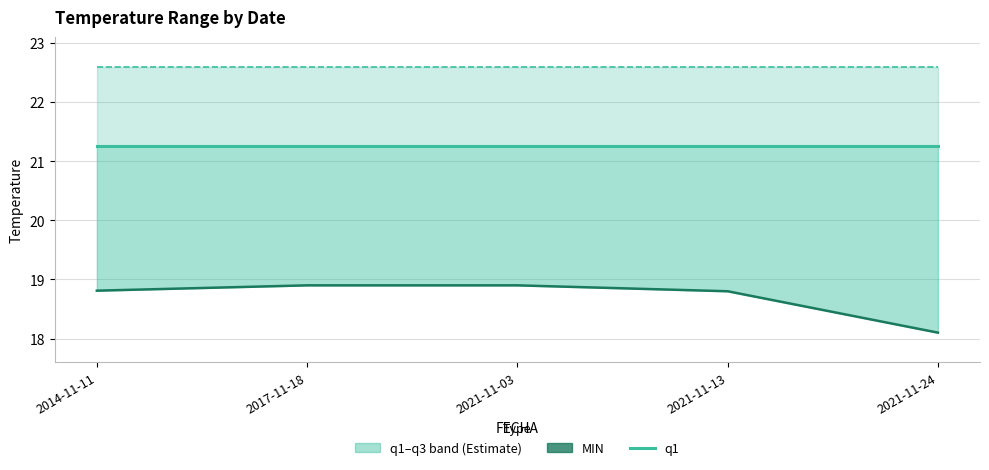

Which series has the largest total across all categories?

q3